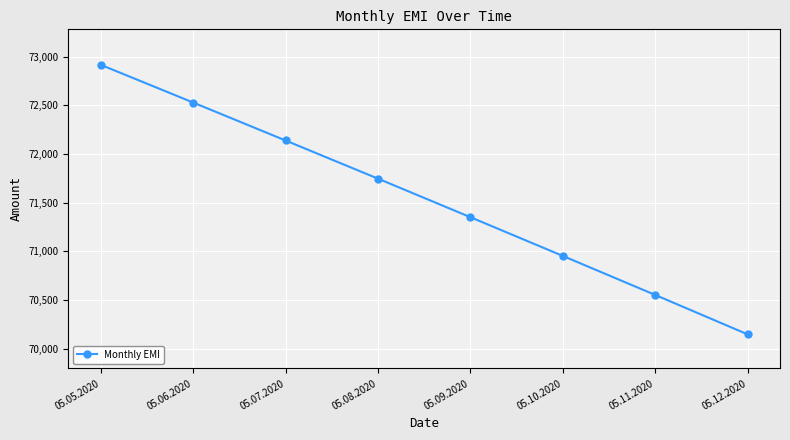

How many lines are shown in the chart?

1